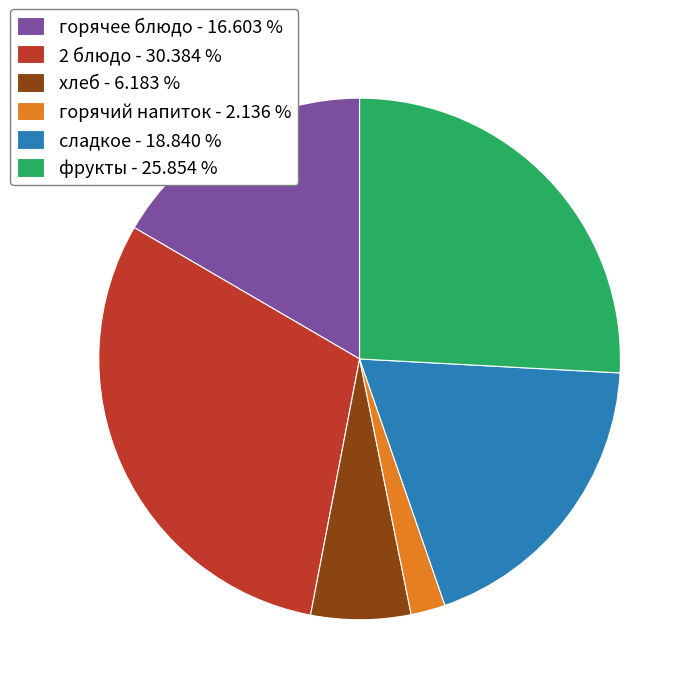

Rank the categories by value from highest to lowest.

2 блюдо, фрукты, сладкое, горячее блюдо, хлеб, горячий напиток